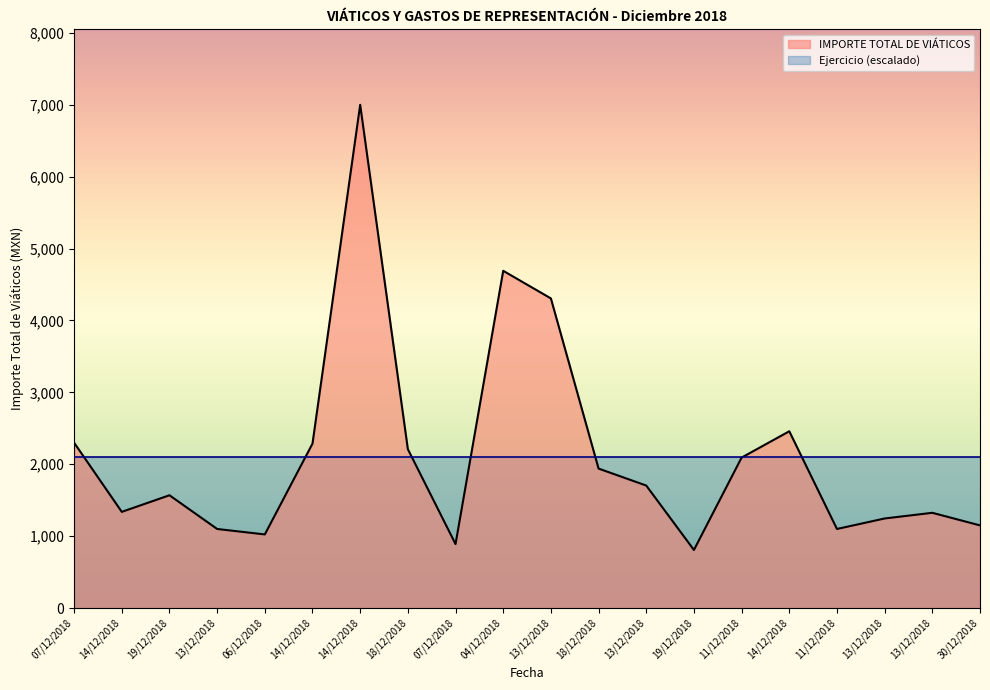

Which has a higher value, 06/12/2018 or 30/12/2018?

30/12/2018